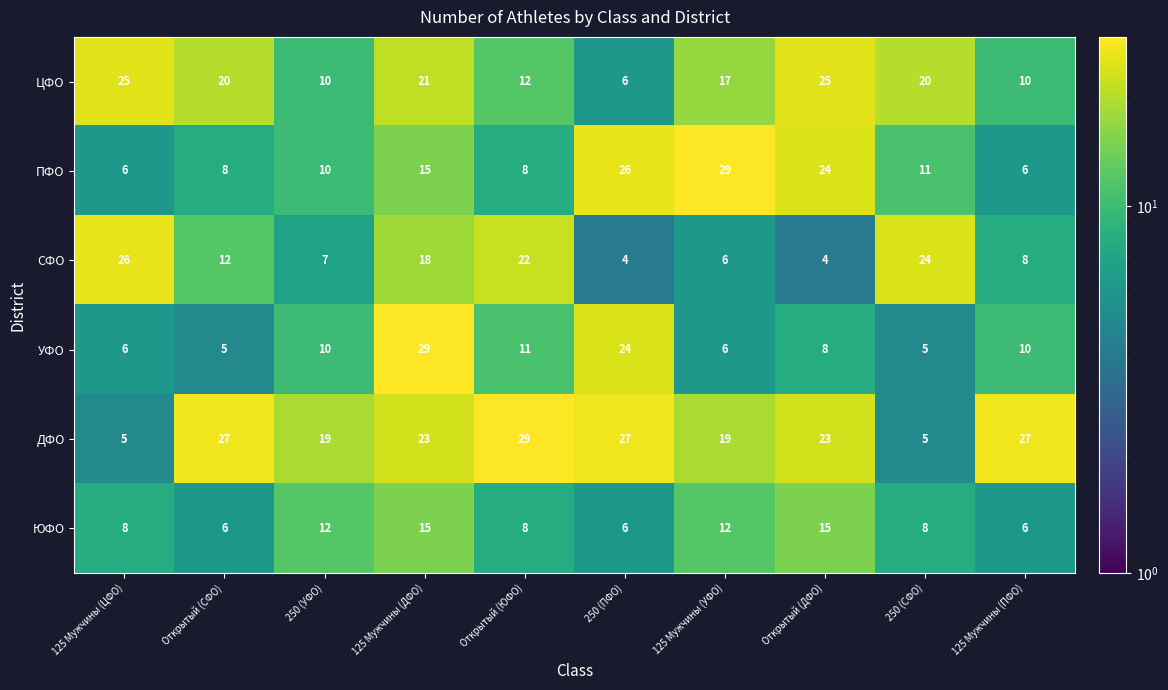

How many series are shown in this chart?

6